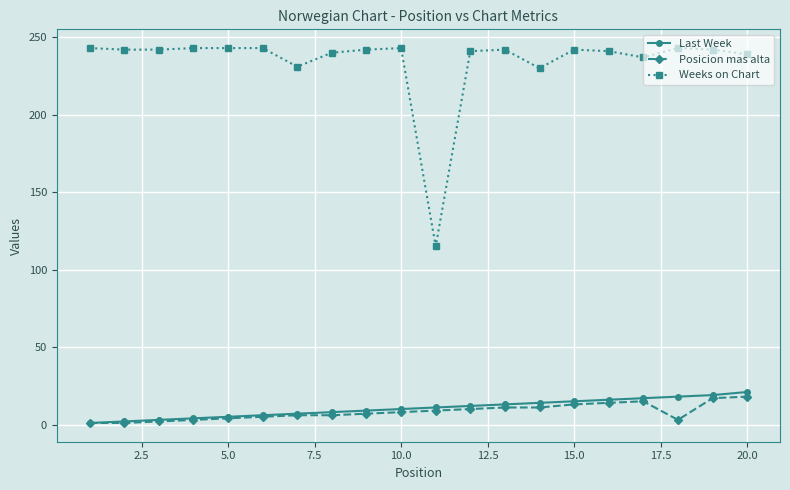

How many data points does each series have?

20